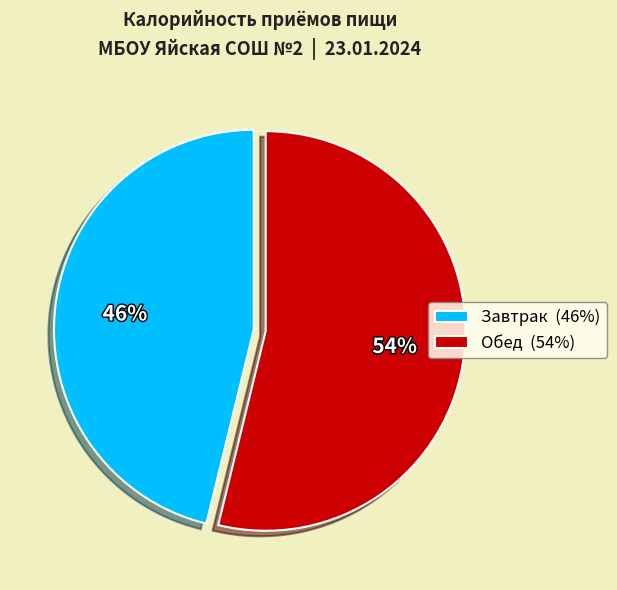

What is the ratio of the value at Обед (54%) to the value at Завтрак (46%)?

1.2